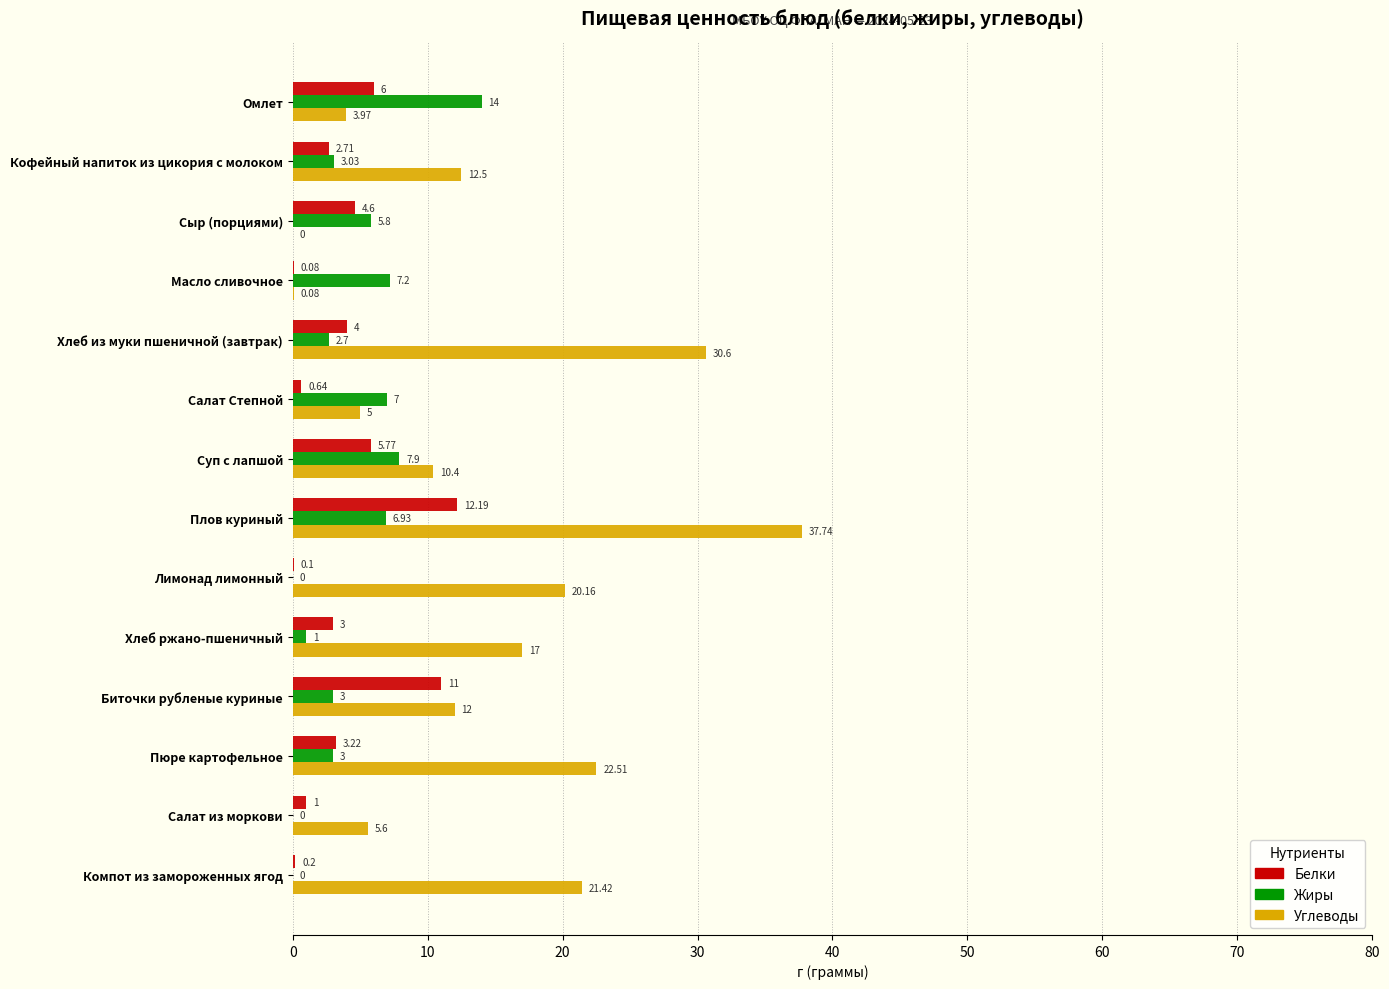

How many distinct data groups are displayed?

3